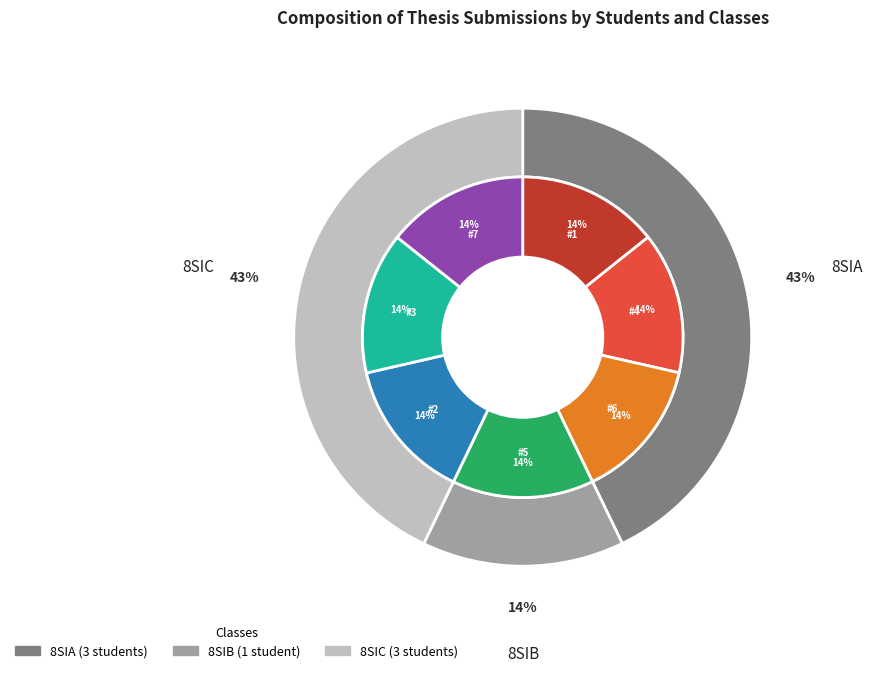

Is there a majority slice in this chart?

No